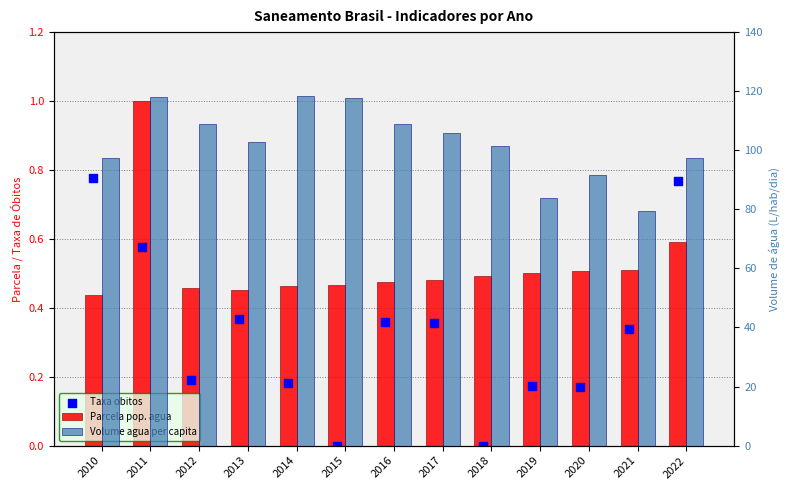

What is the total value across all series at 2010?

98.6